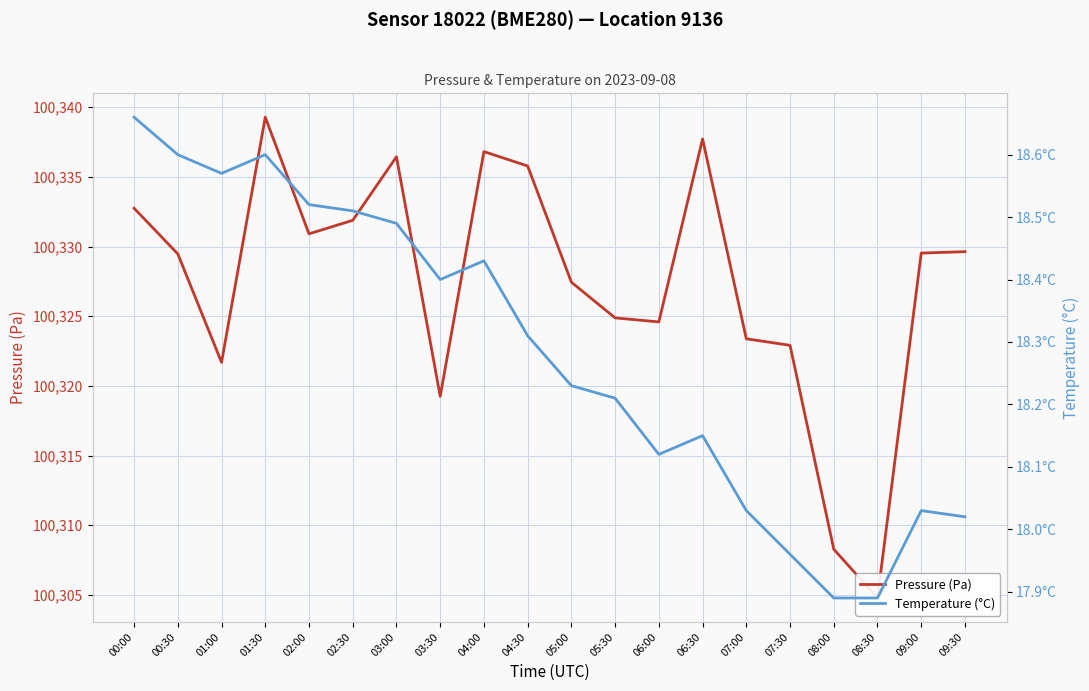

Which has a higher value, 07:00 or 06:00?

06:00